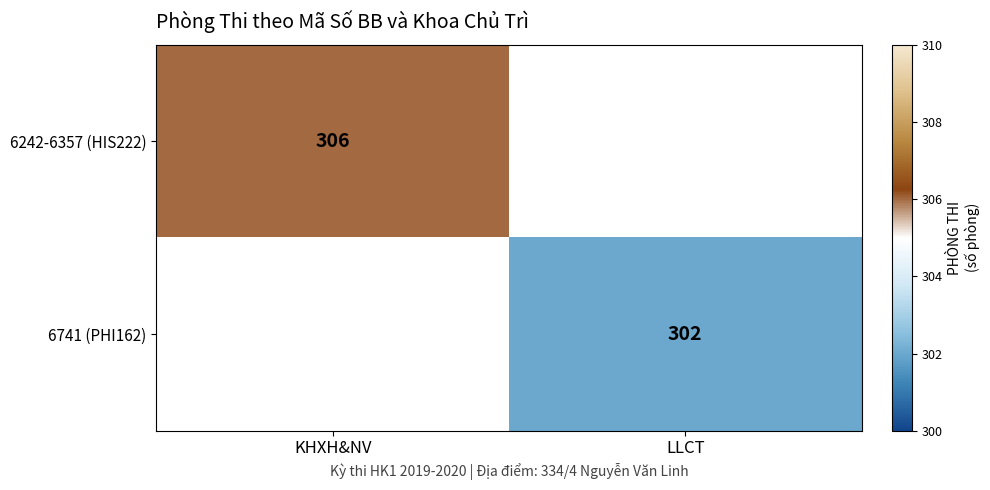

True or false: 6741 (PHI162) has a value of 515 at LLCT.

False